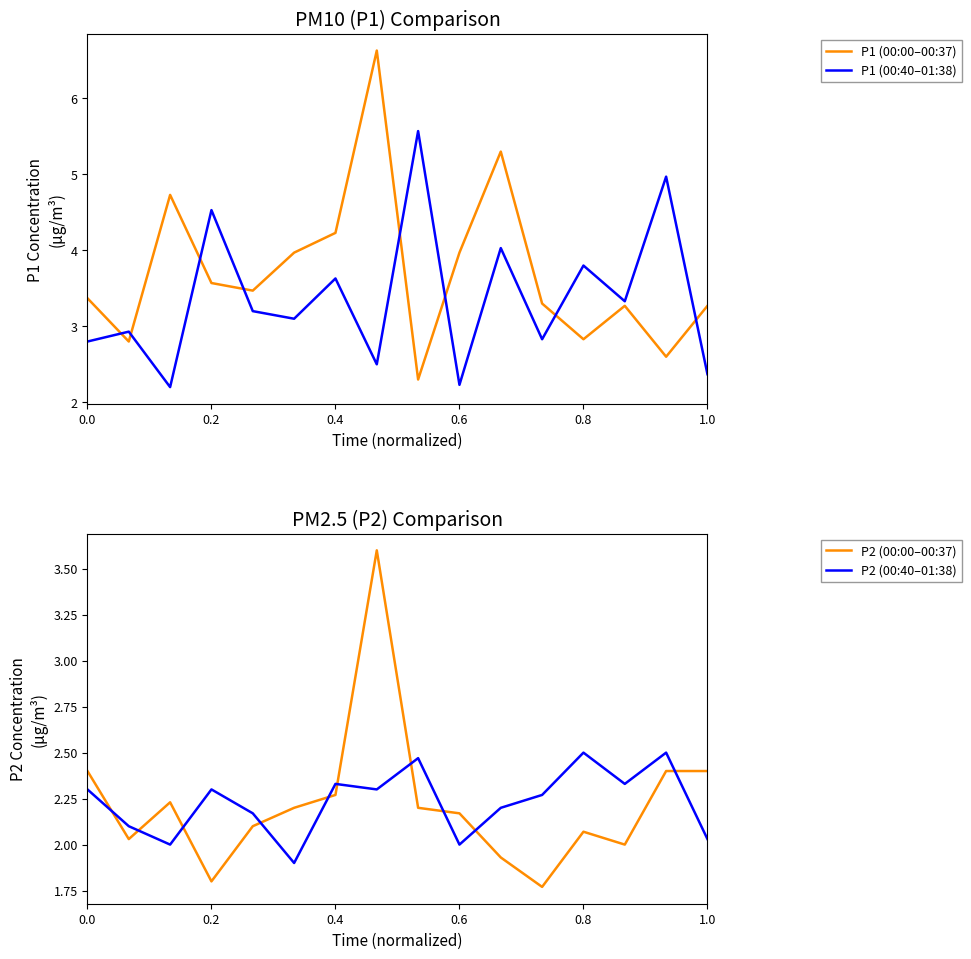

True or false: P1 (00:00–00:37) has a value of 2.2 at 0.2.

False